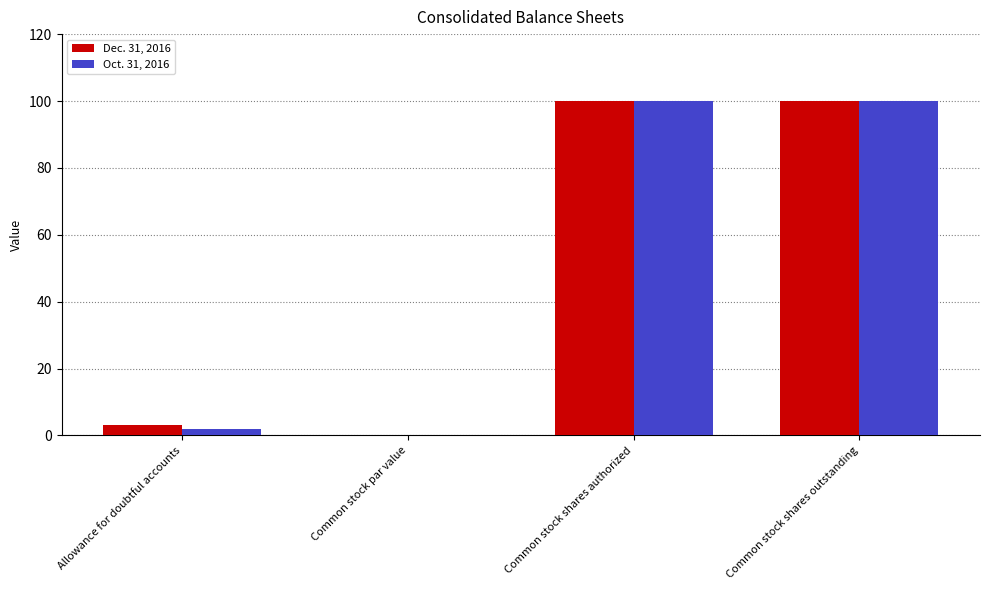

Which series changed the most between Allowance for doubtful accounts and Common stock par value?

Dec. 31, 2016